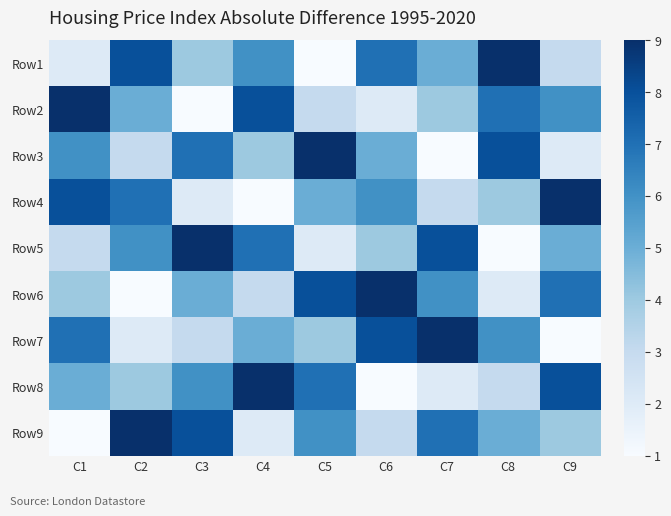

How many categories are shown in the chart?

9